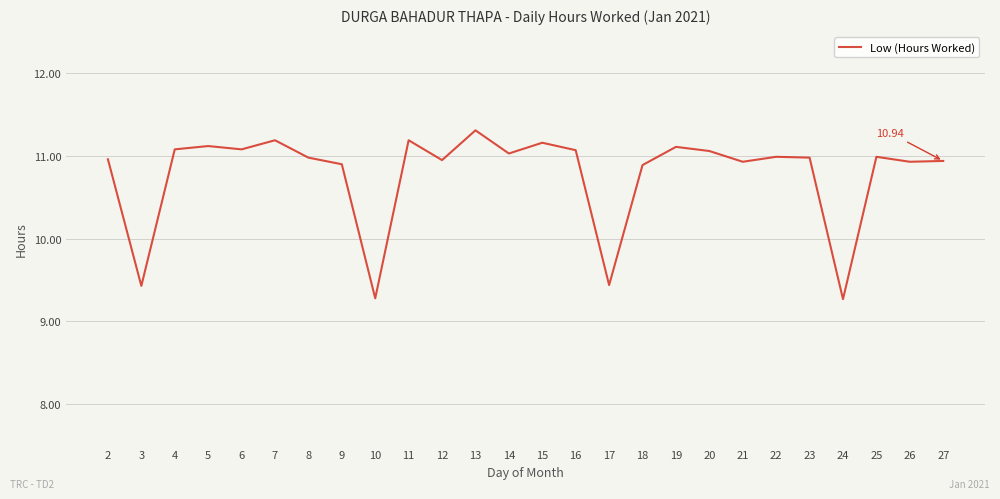

Does the chart have visible grid lines?

Yes